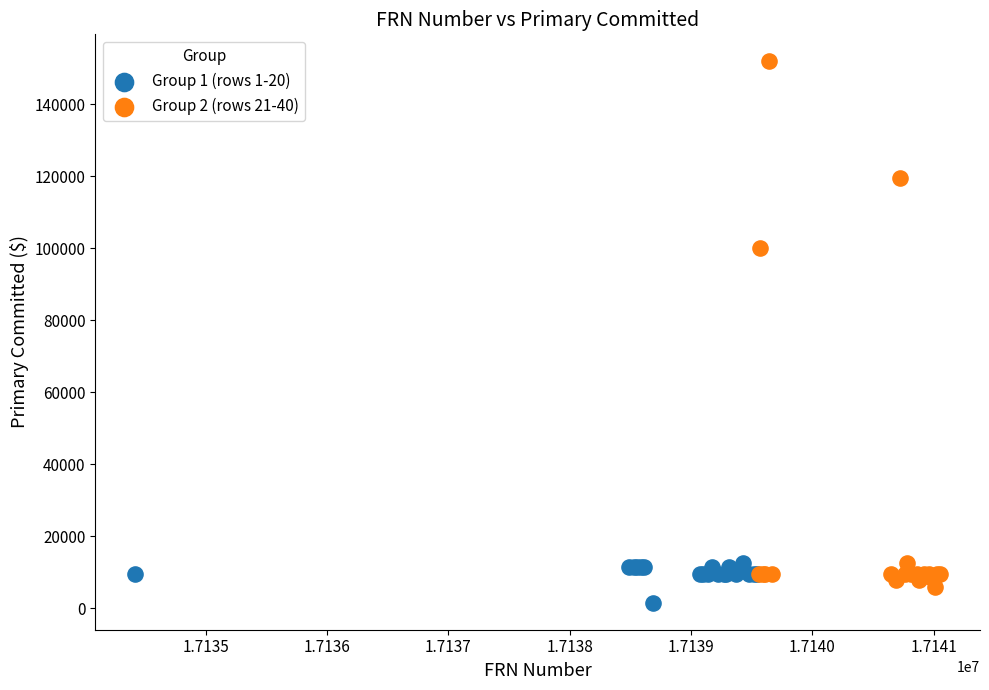

Which series has the largest Y range (max minus min)?

Group 2 (rows 21-40)